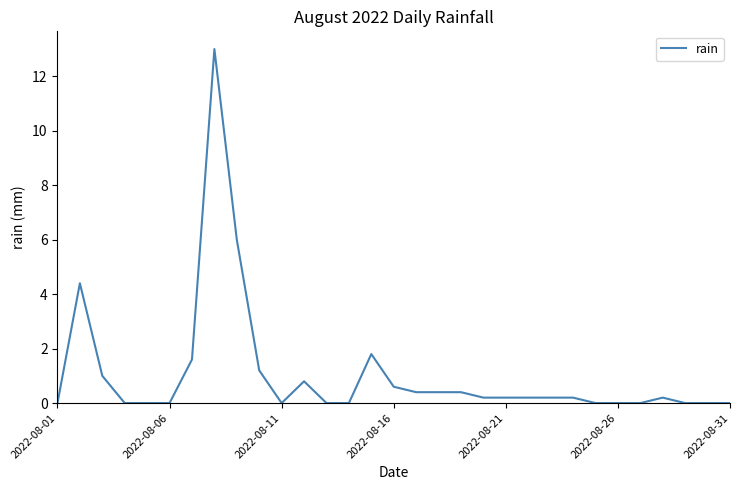

What is the maximum value shown in the chart?

13.0